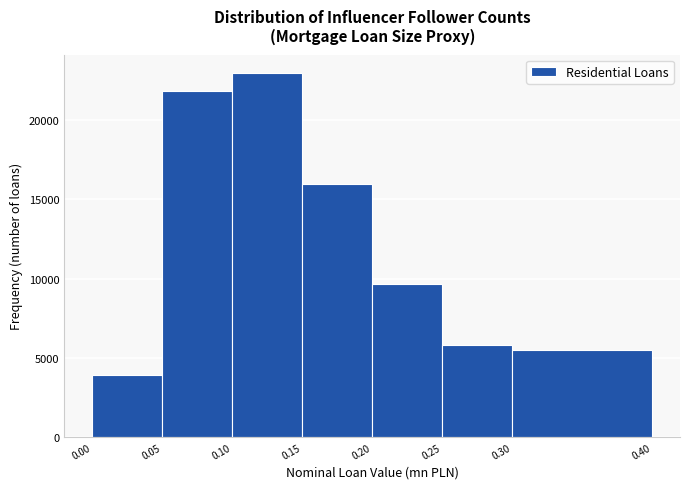

Reading left to right, list every bar in this chart as the range it spans on the x-axis followed by its height. The values are not printed on the chart, so give them approximately, as read against the axis.

0.00 to 0.05: 4000
0.05 to 0.10: 22000
0.10 to 0.15: 23000
0.15 to 0.20: 16000
0.20 to 0.25: 9500
0.25 to 0.30: 6000
0.30 to 0.40: 5500